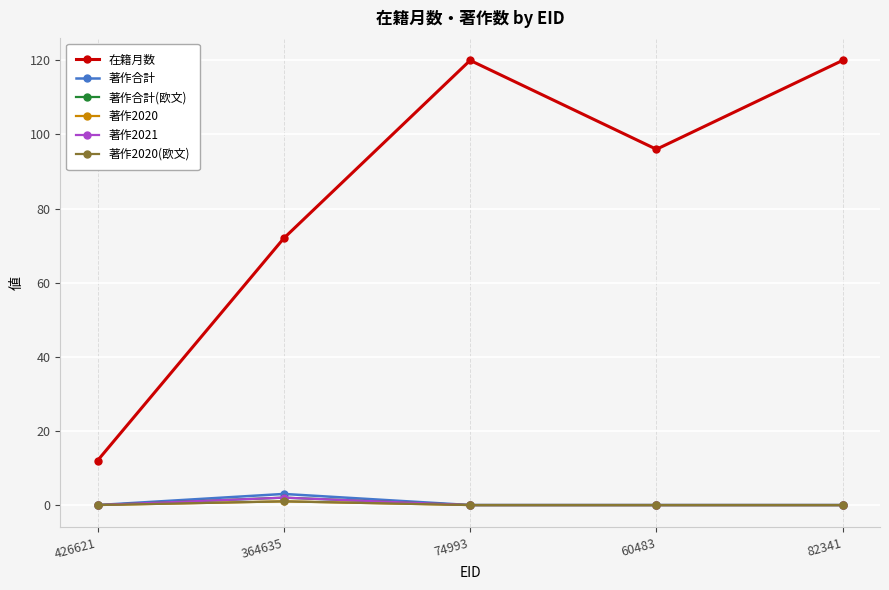

Does the chart have visible grid lines?

Yes